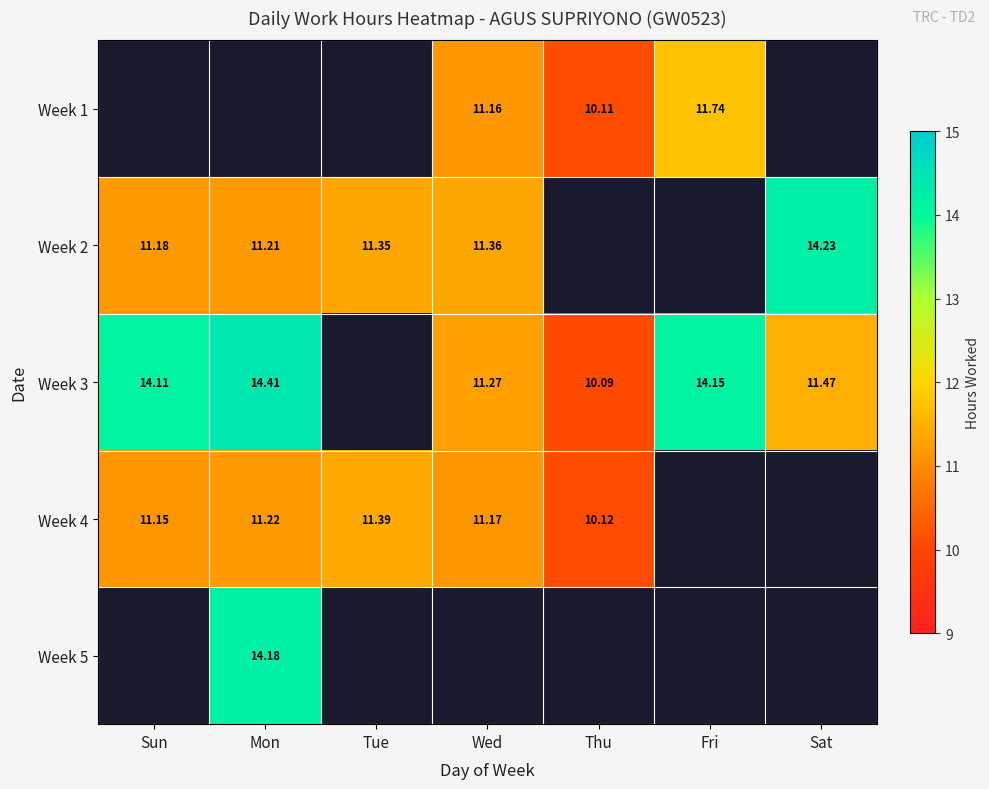

Is it true that Week 4 equals 11.4 at Tue?

True